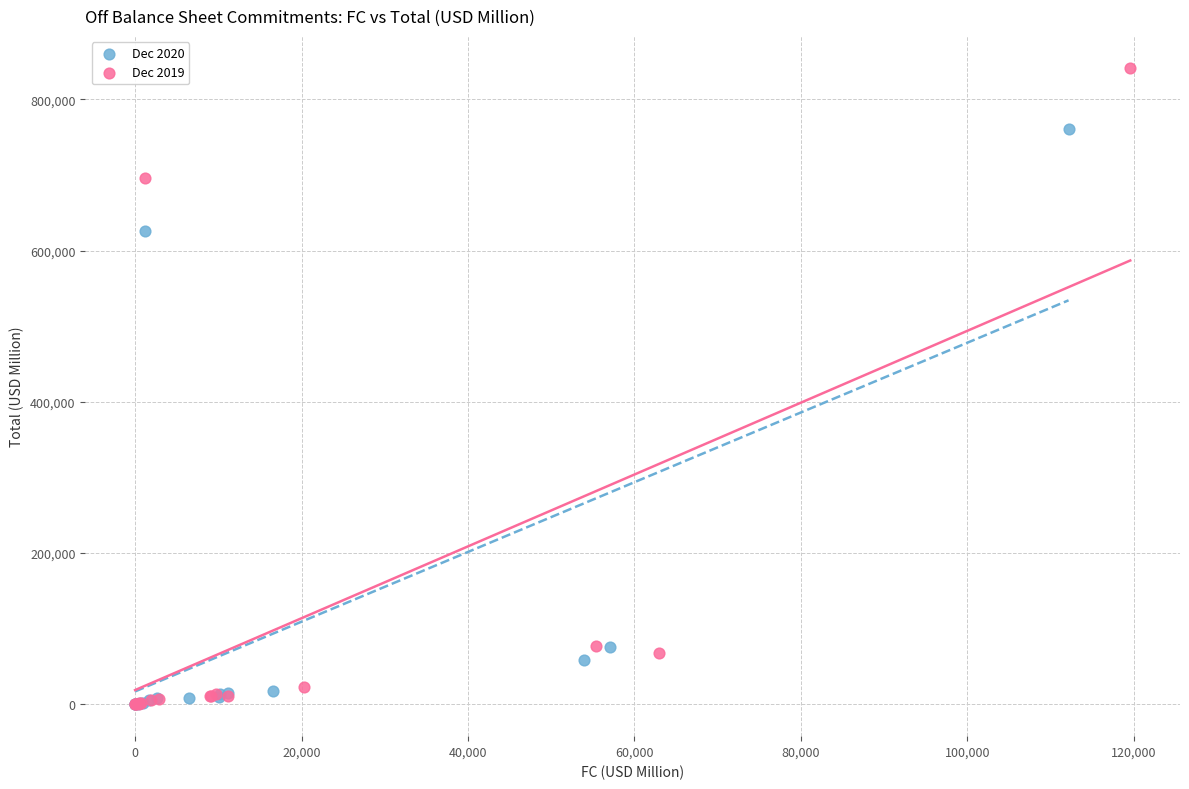

Which series contains the highest Y value?

Dec 2019